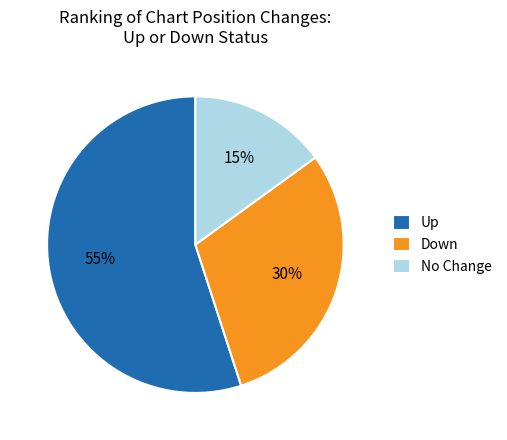

What percentage is the Up slice, to the nearest percent?

55%